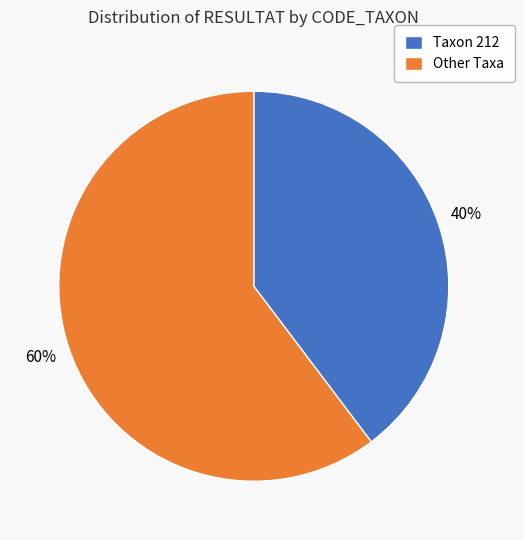

What is the ratio of the value at Other Taxa to the value at Taxon 212?

1.5